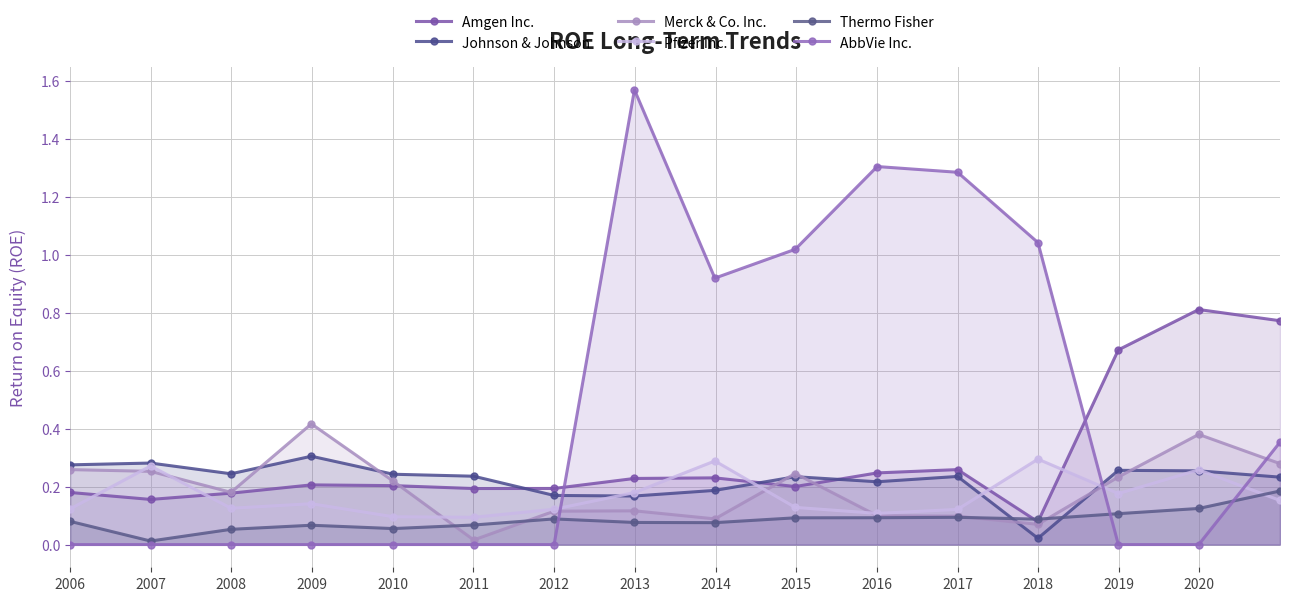

Which series ends up on top after the final intersection of AbbVie Inc. and Johnson & Johnson?

AbbVie Inc.